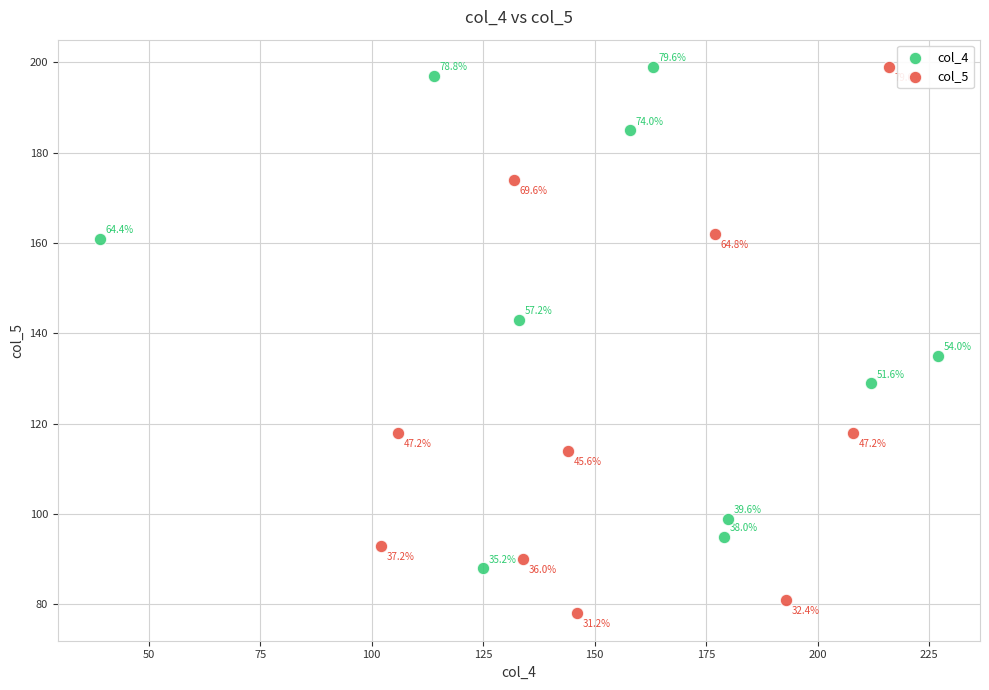

Which series contains the lowest Y value?

col_5